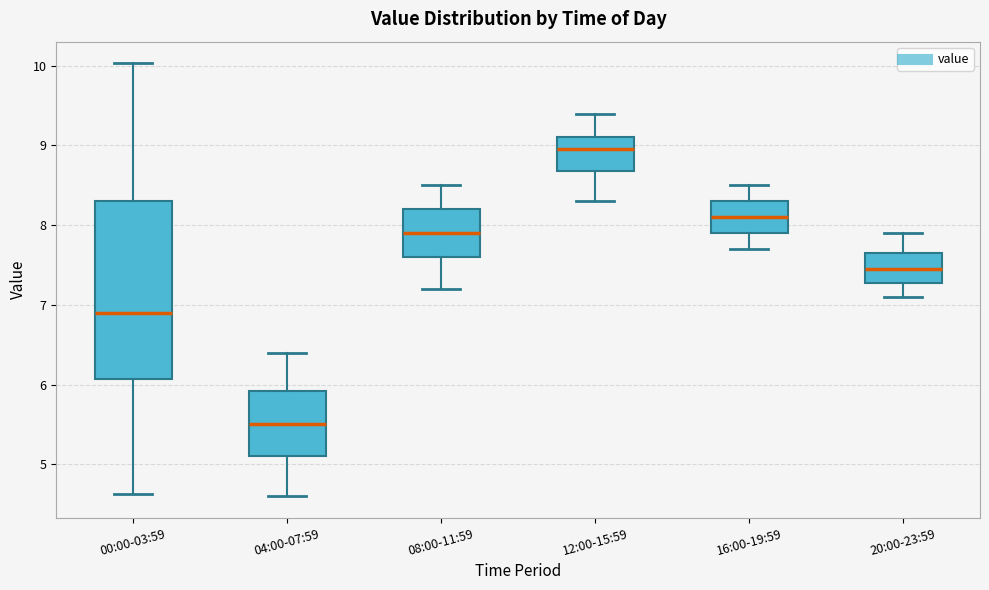

Where does the median line of the box for 04:00-07:59 sit on the y-axis? The values are not printed on the chart, so give them approximately, as read against the axis.

5.5